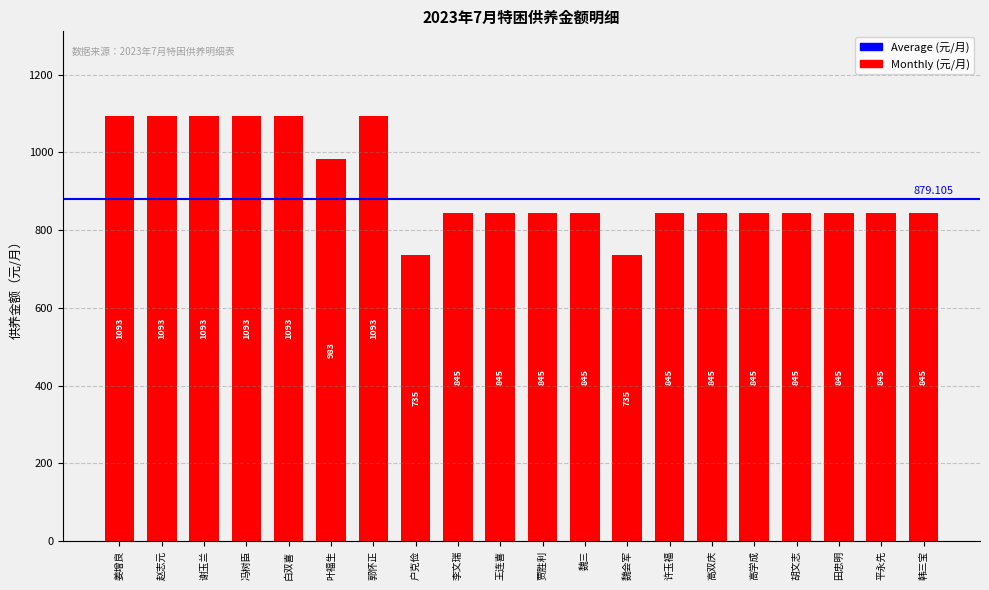

What is the label of the 1st bar from the right?

韩三宝